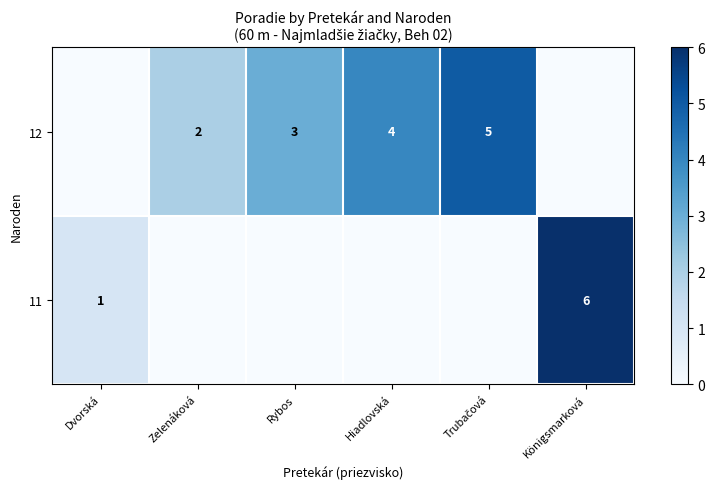

Count the number of data series in this chart.

2